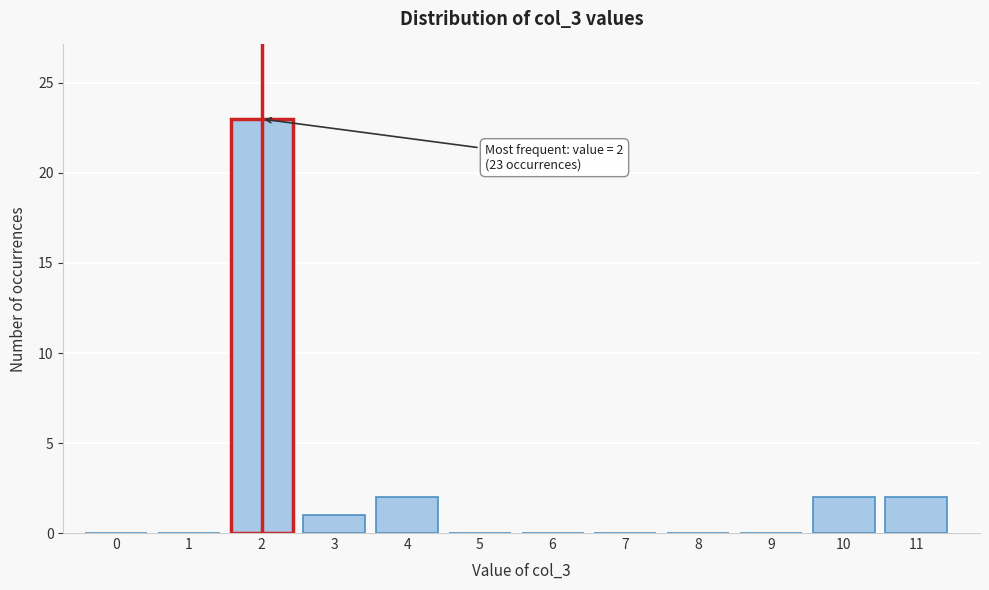

Reading left to right, transcribe all the data shown in this chart.

0=0	1=0	2=23	3=1	4=2	5=0	6=0	7=0	8=0	9=0	10=2	11=2